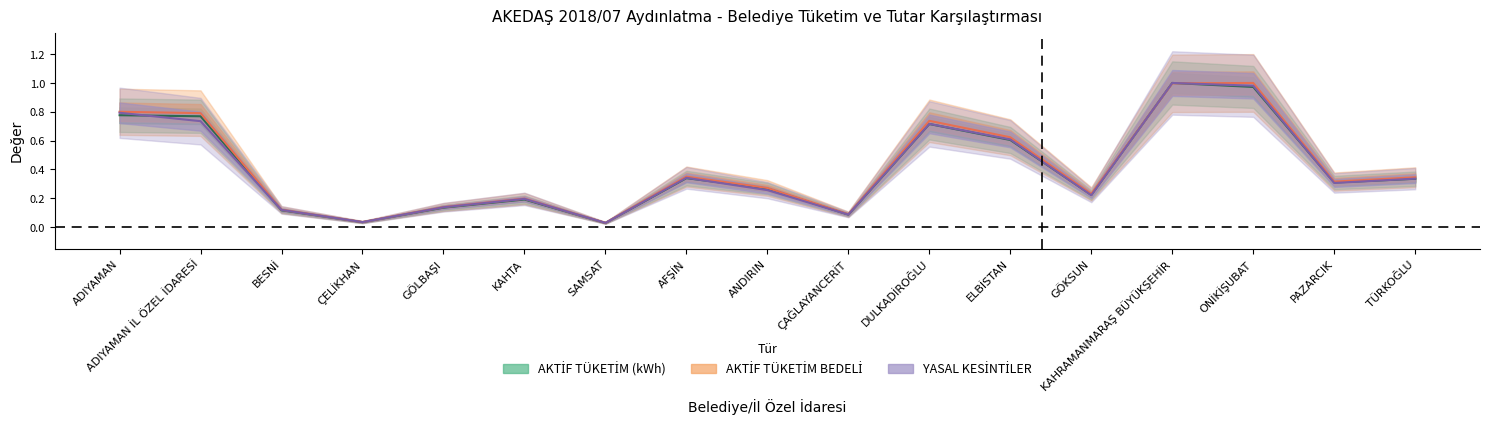

Does the chart have visible grid lines?

No